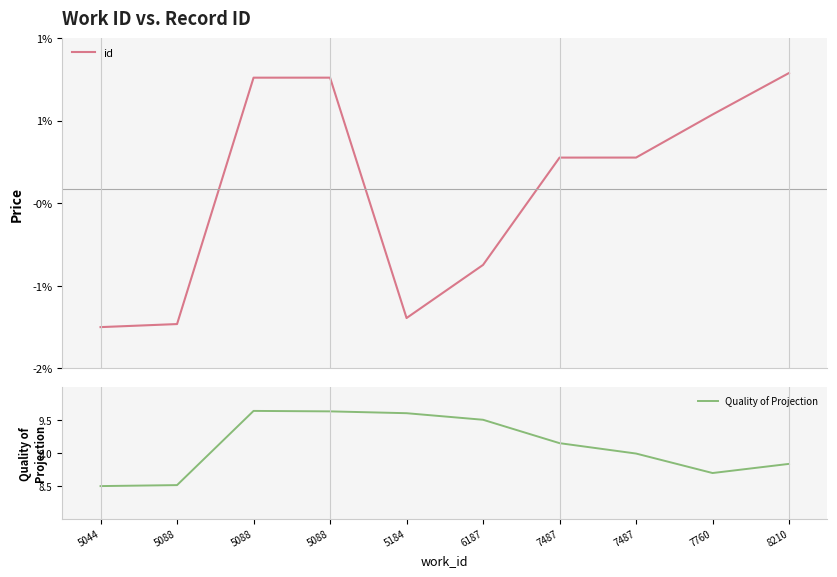

Does the chart display data point markers on the line(s)?

No